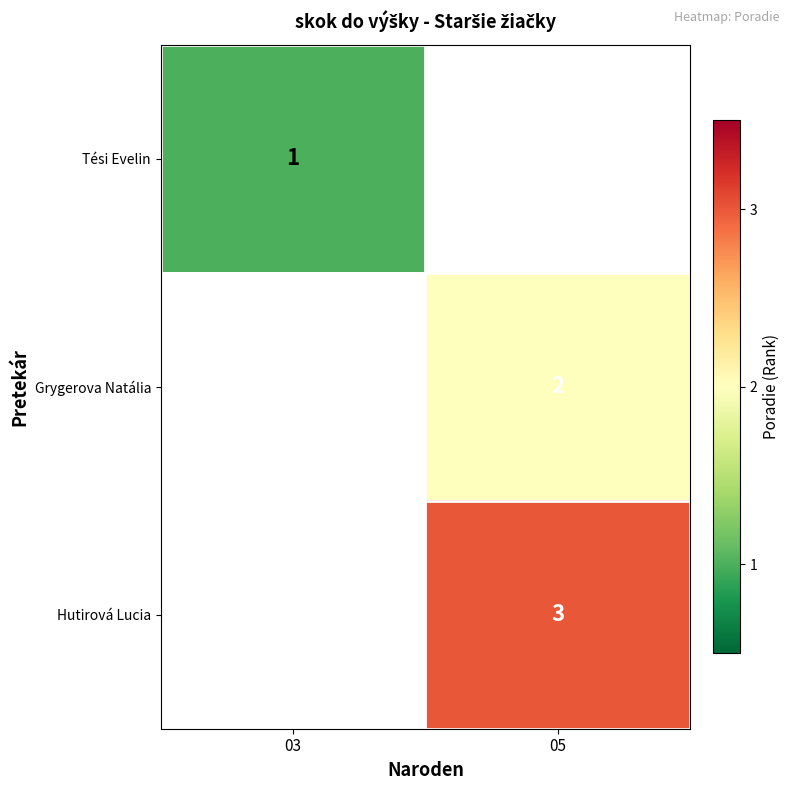

The value of Tési Evelin at 03 is 0. True or false?

False